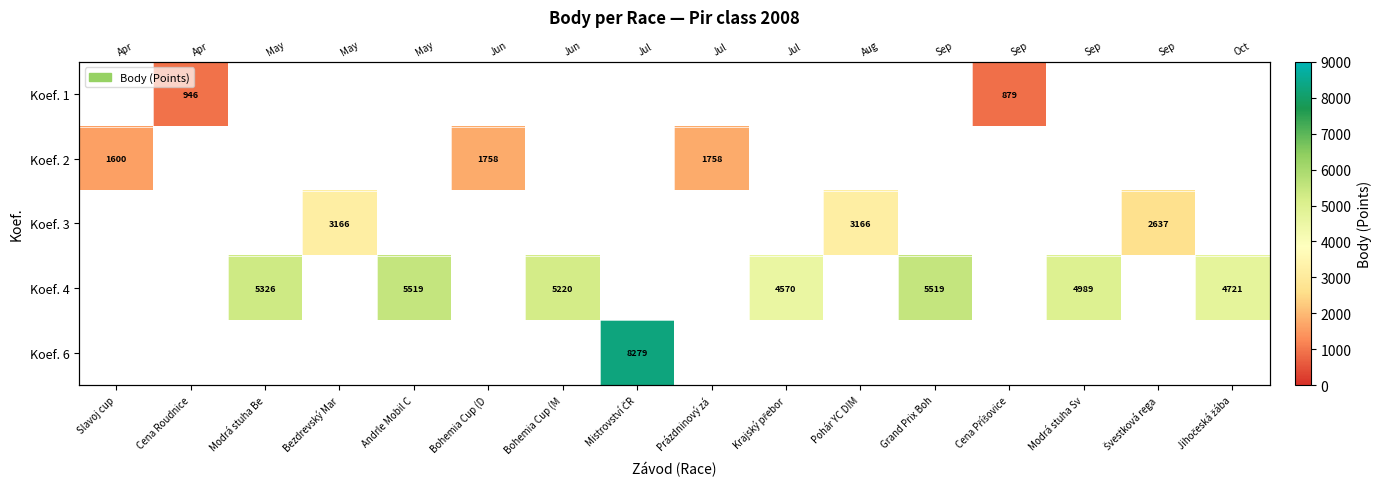

Which label corresponds to the smallest value in the chart?

Cena Příšovice